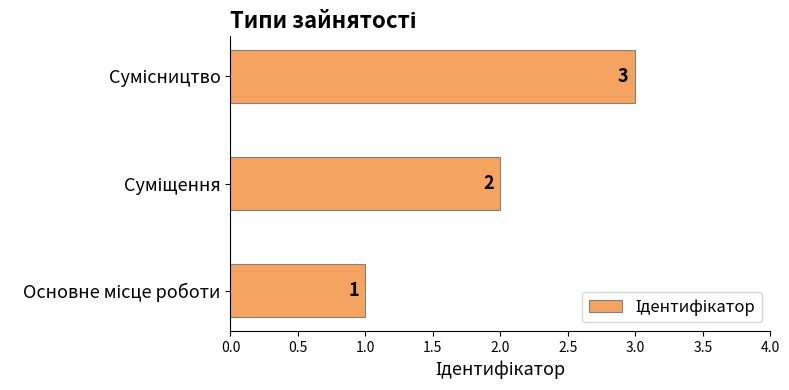

Count the values in the range 1 to 3.

3